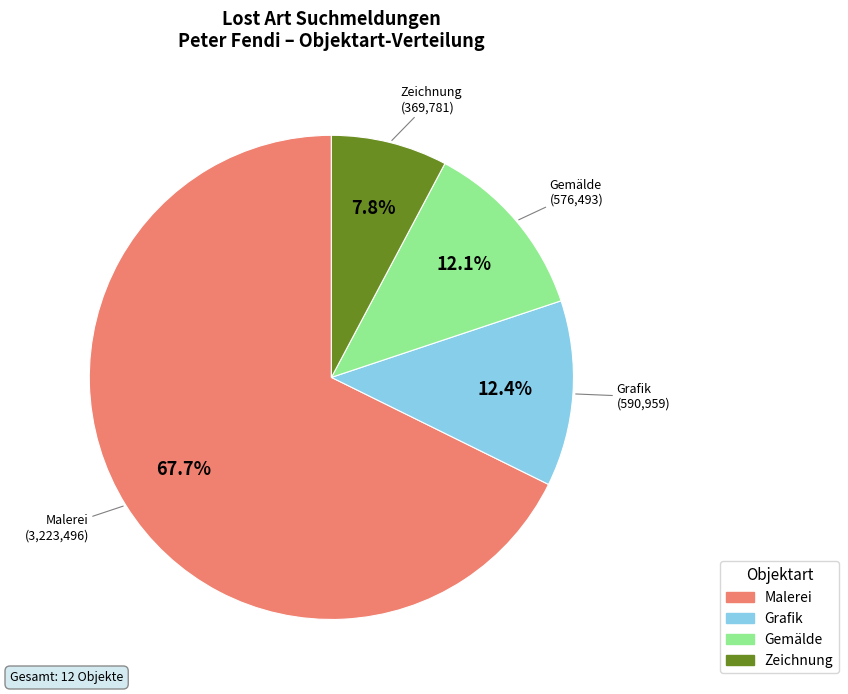

Does any single category account for the majority?

Yes